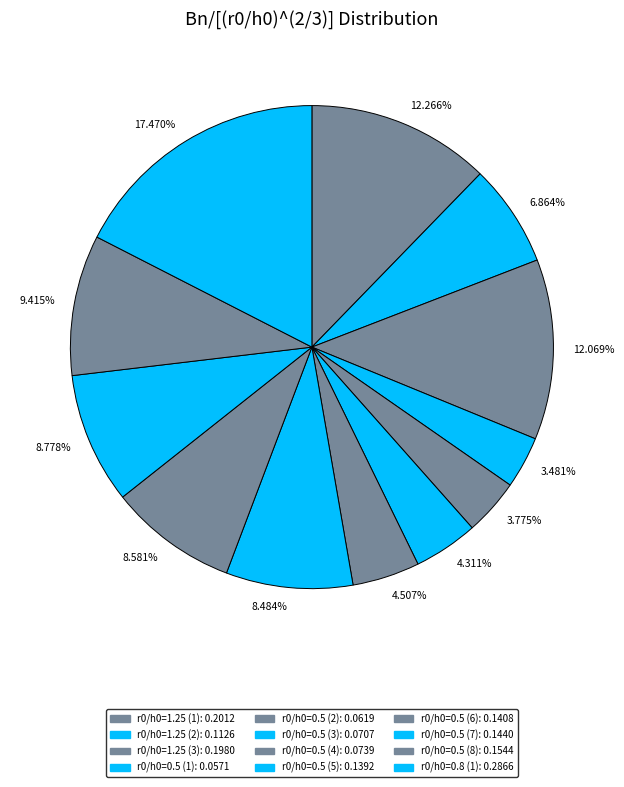

Count the number of slices in the pie.

12